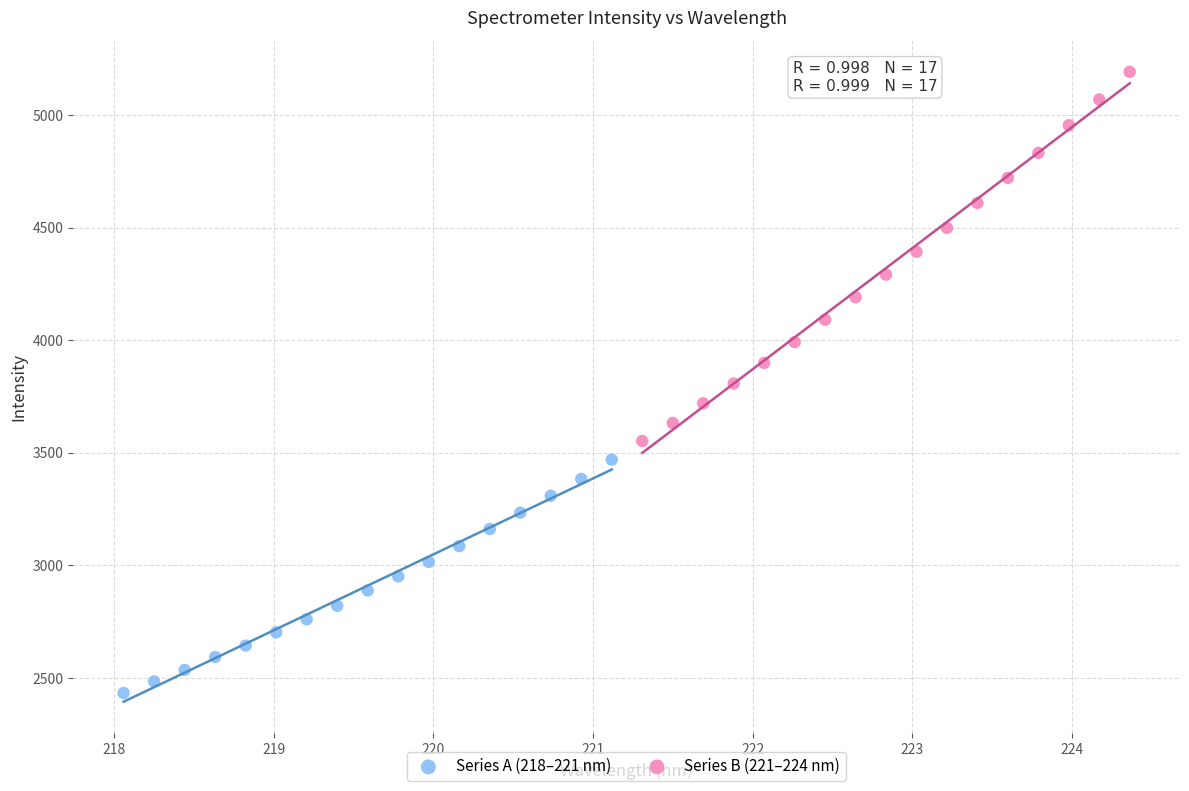

Which series has the widest spread of Y values?

Series B (221–224 nm)